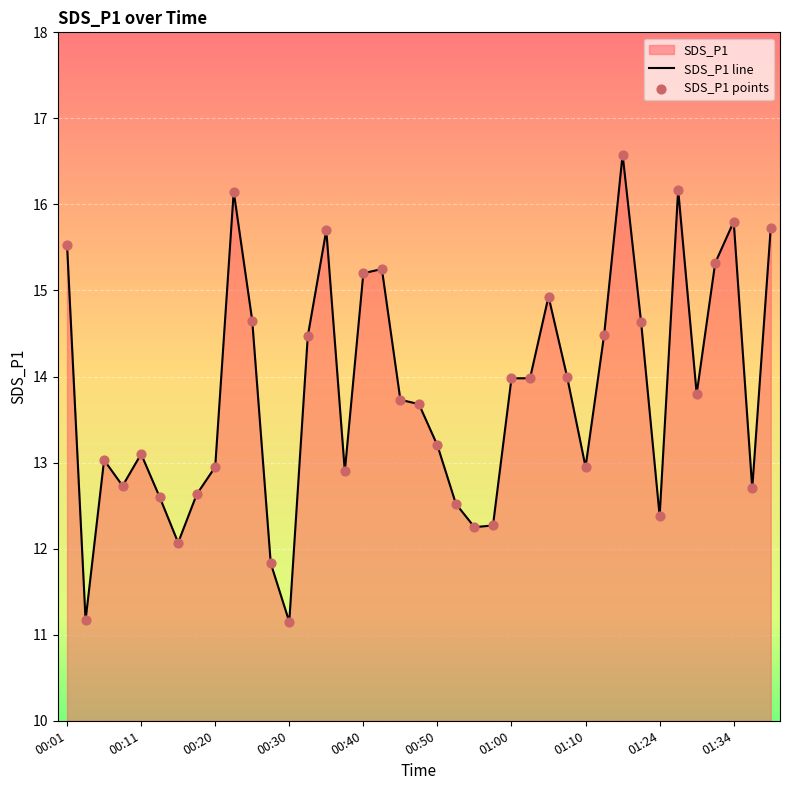

Which series has the largest total across all categories?

SDS_P1 line